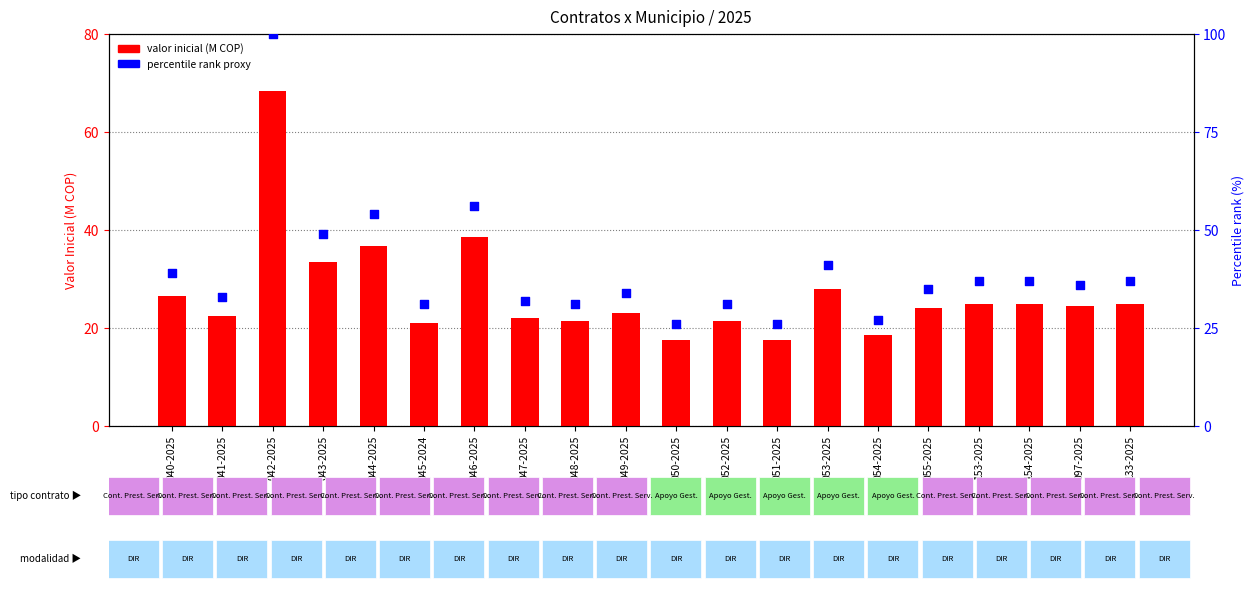

Is the value of valor inicial (M COP) at 055-2025 greater than the value of % rank proxy at 044-2025?

No